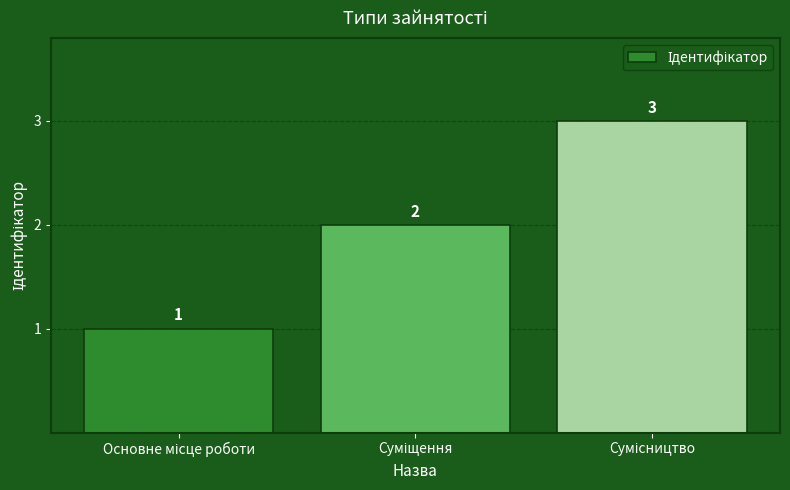

How many values are between 1 and 3?

3